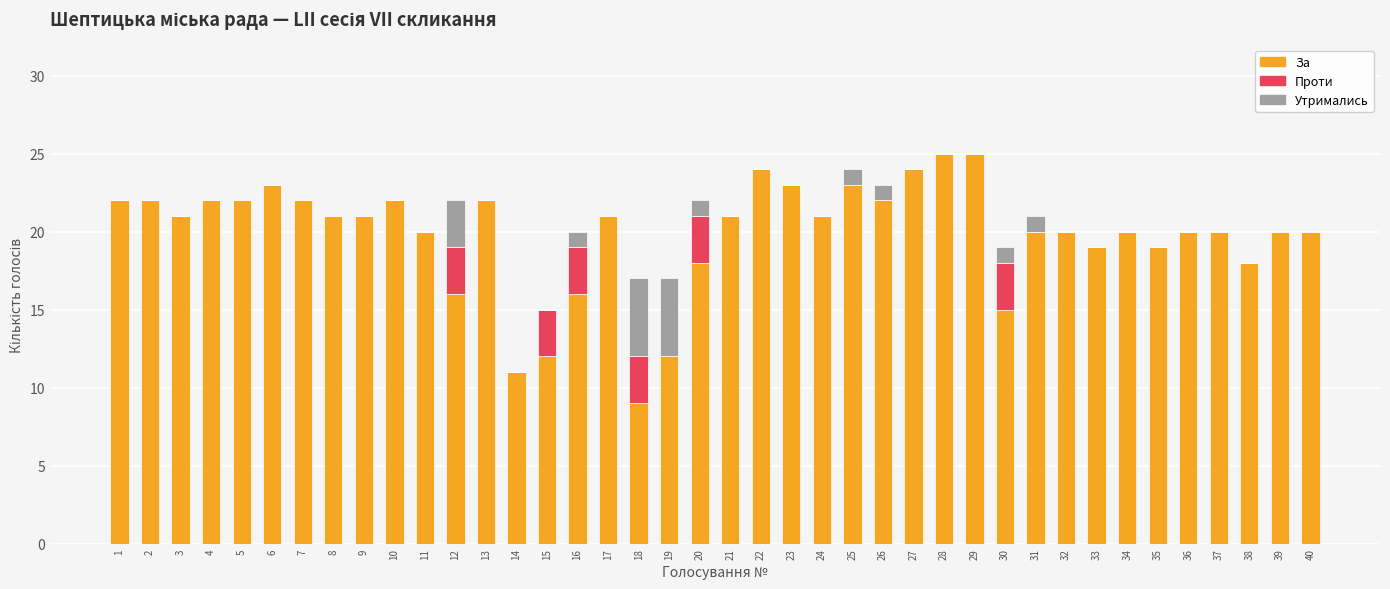

What is the total value across all series at 35?

19